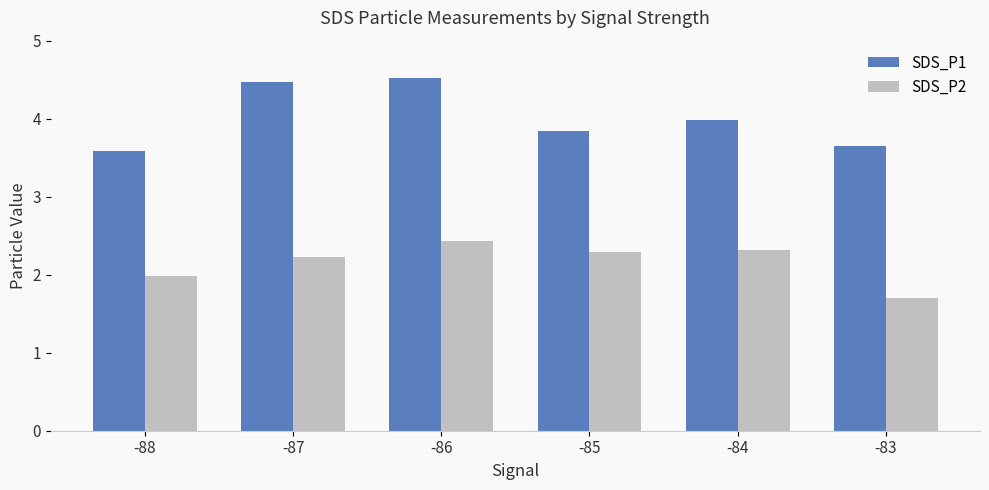

What are all the series names shown in the legend?

SDS_P1, SDS_P2